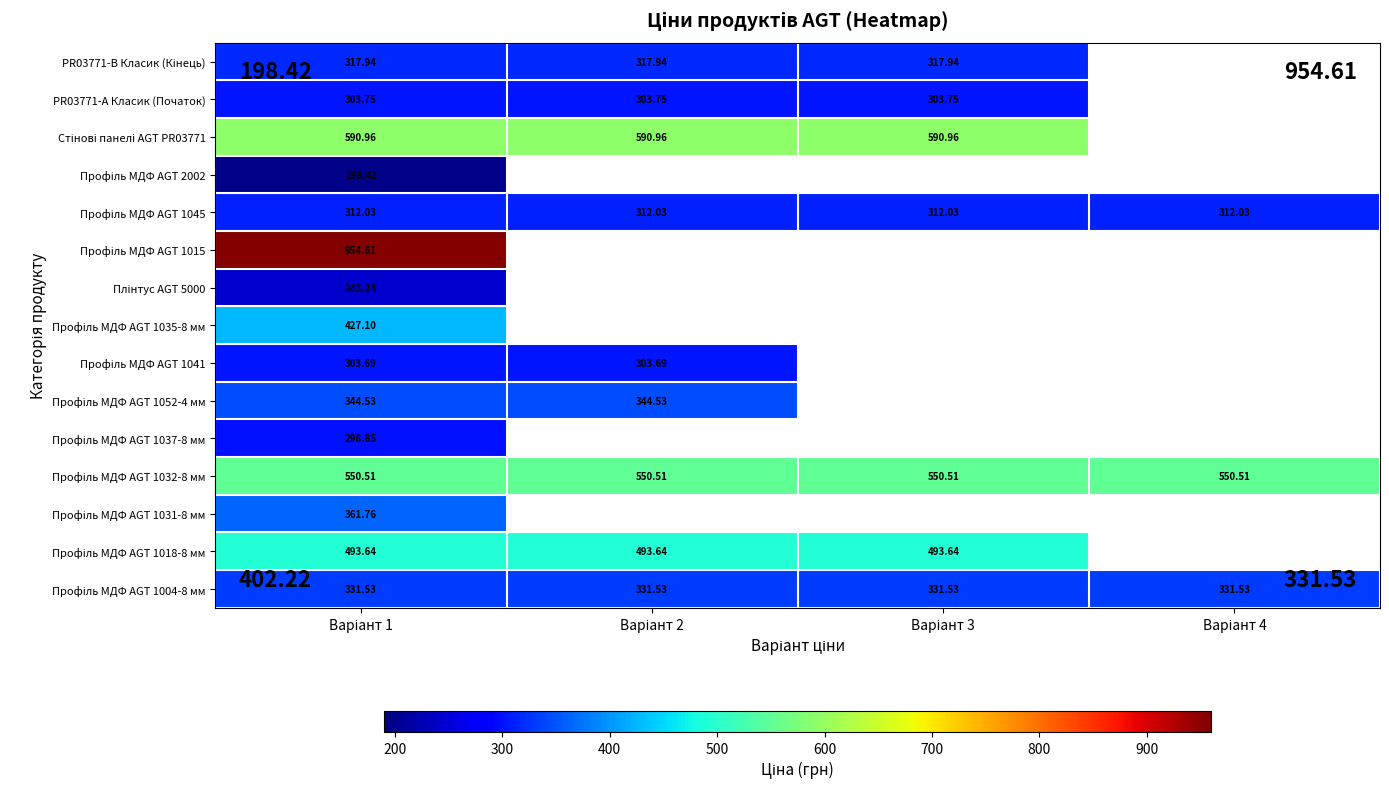

Which series has the largest total across all categories?

Профіль МДФ AGT 1032-8 мм